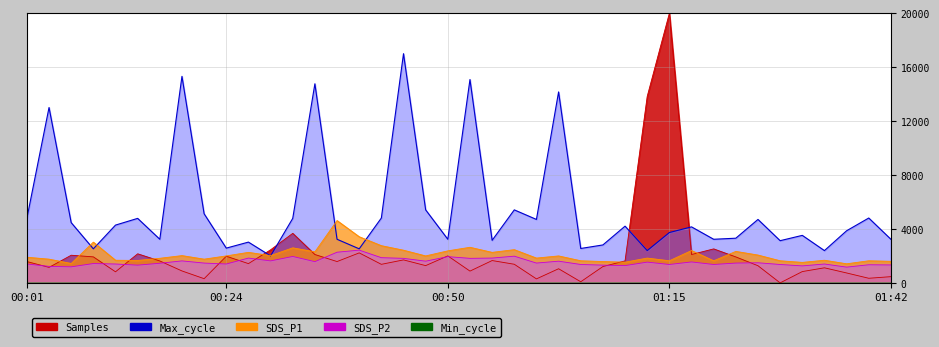

What is the total value across all series at 00:58?

11241.8